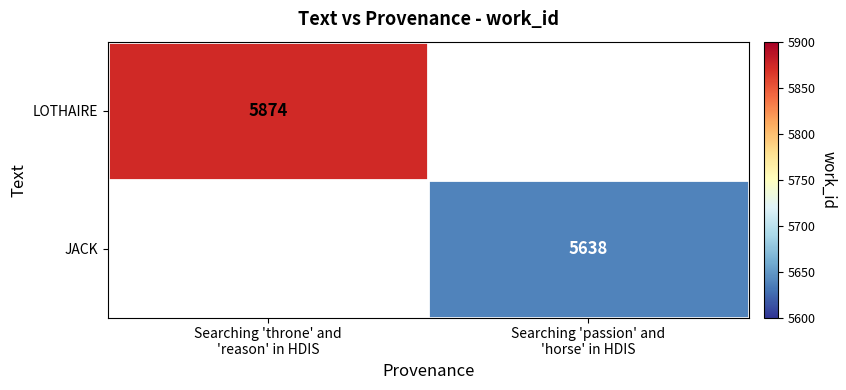

How many positive values does the LOTHAIRE series have?

1